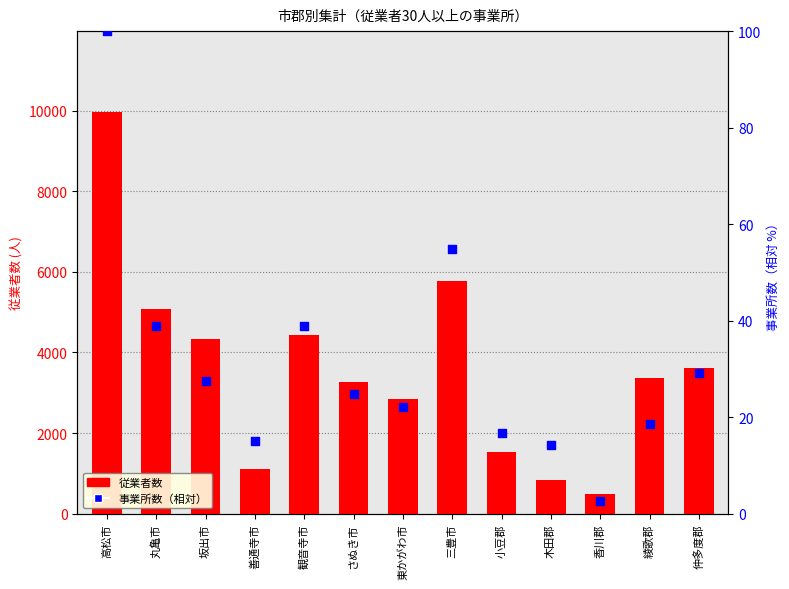

Which series has the widest spread of Y values?

従業者数